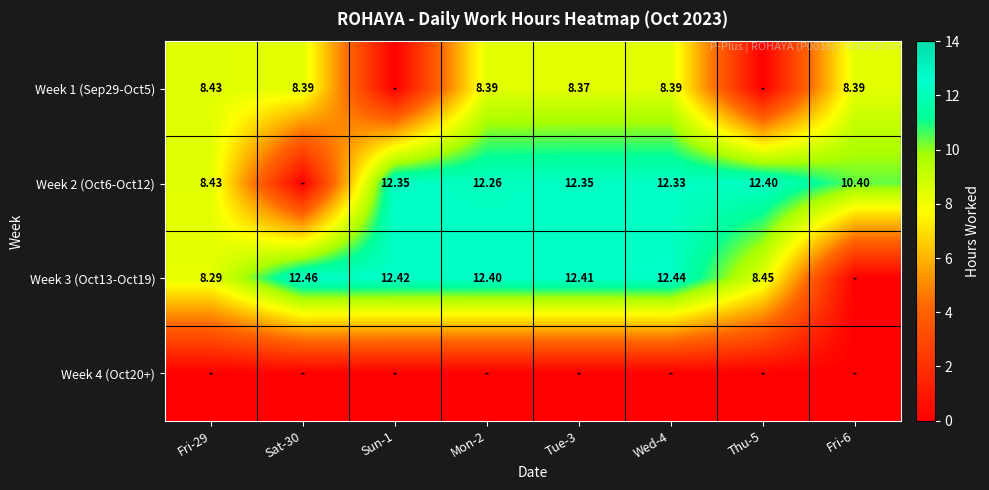

Is it true that Week 2 (Oct6-Oct12) equals 12.3 at Tue-3?

True